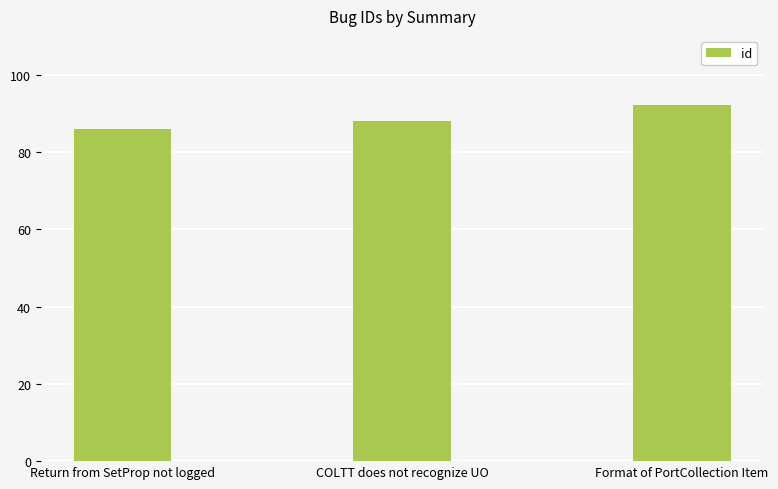

What is the sum of the values at COLTT does not recognize UO and Format of PortCollection Item?

180